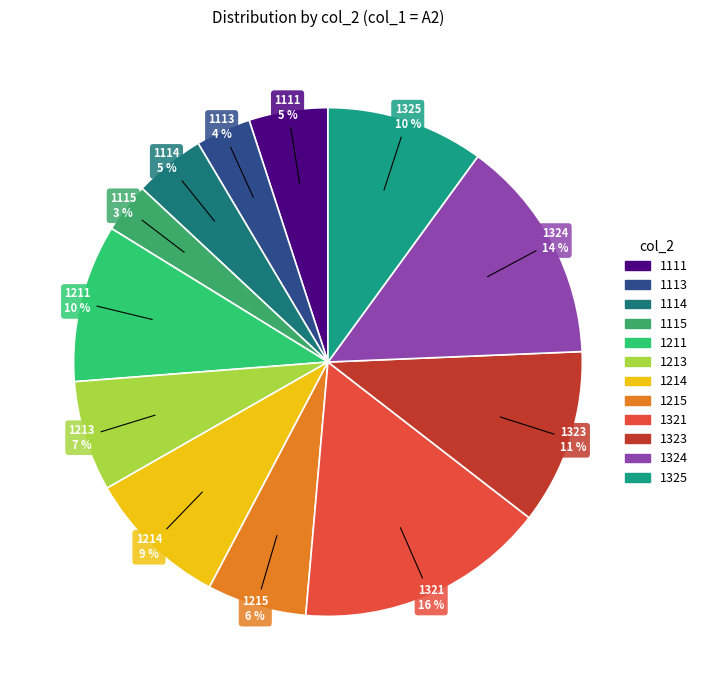

Between 1323 and 1111, which is larger?

1323